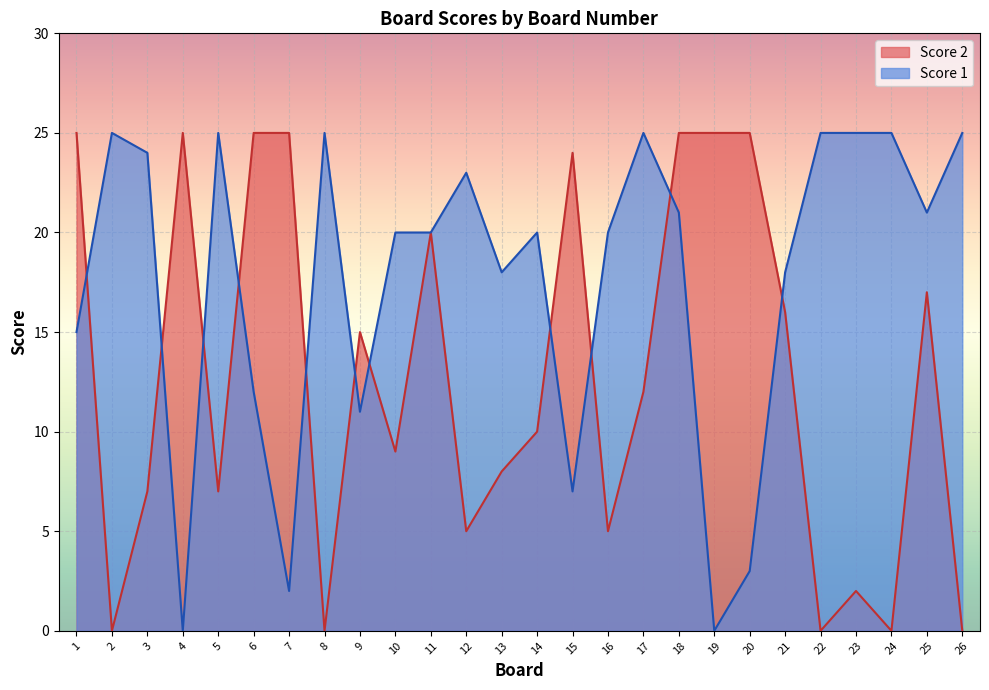

How many lines are shown in the chart?

2